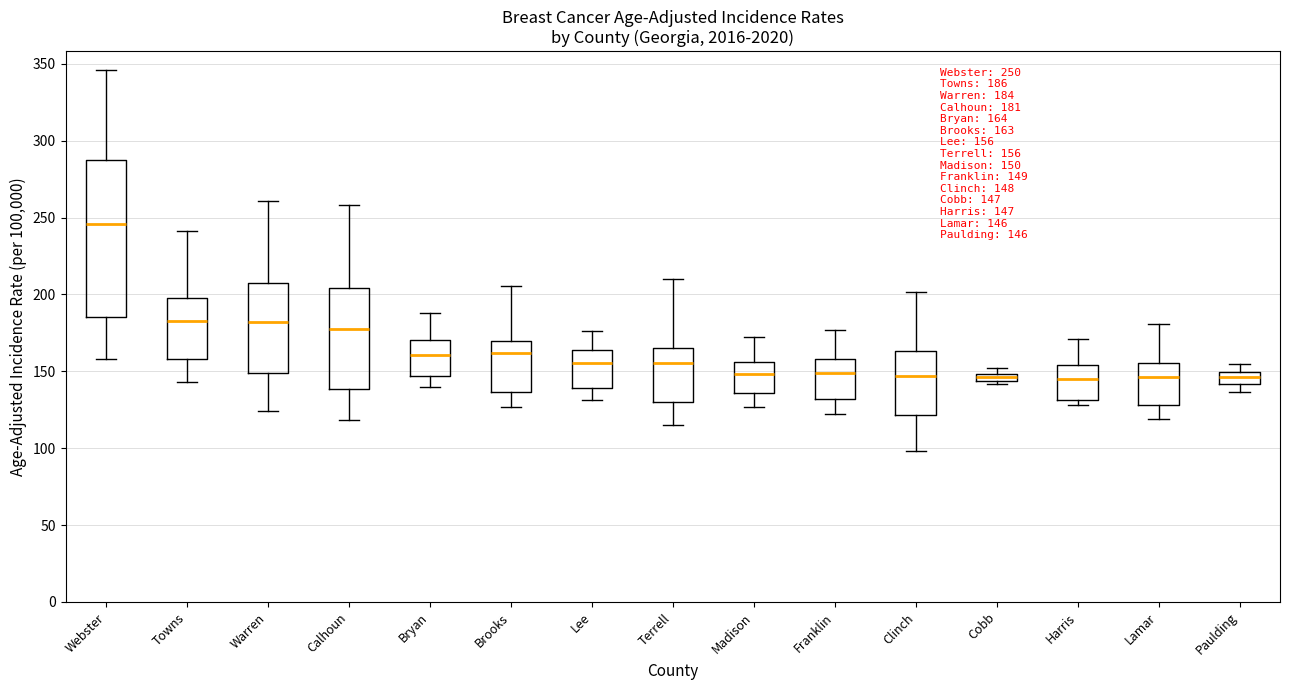

Which box is the tallest, from its lower edge to its upper edge?

Webster